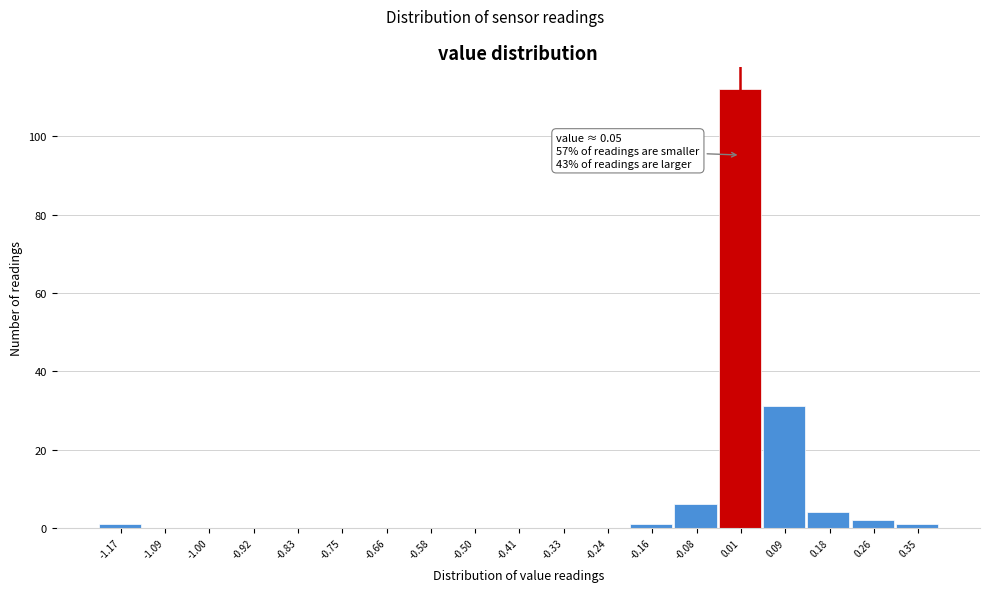

Reading left to right, transcribe all the data shown in this chart.

-1.17=1	-1.09=0	-1.00=0	-0.92=0	-0.83=0	-0.75=0	-0.66=0	-0.58=0	-0.50=0	-0.41=0	-0.33=0	-0.24=0	-0.16=1	-0.08=6	0.01=112	0.09=31	0.18=4	0.26=2	0.35=1